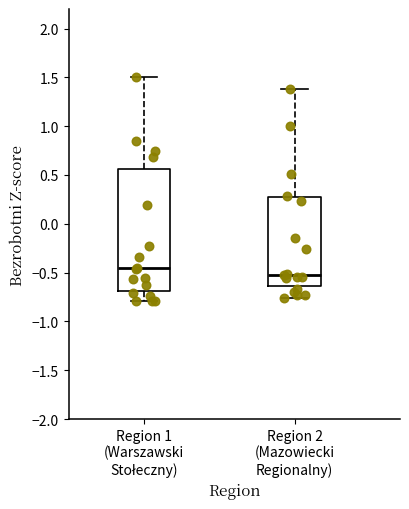

Where is the lower edge of the box for Region 2 (Mazowiecki Regionalny) on the y-axis? The values are not printed on the chart, so give them approximately, as read against the axis.

-0.65